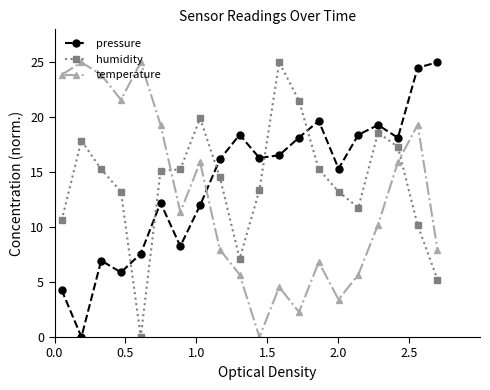

True or false: pressure and temperature intersect in this chart.

True